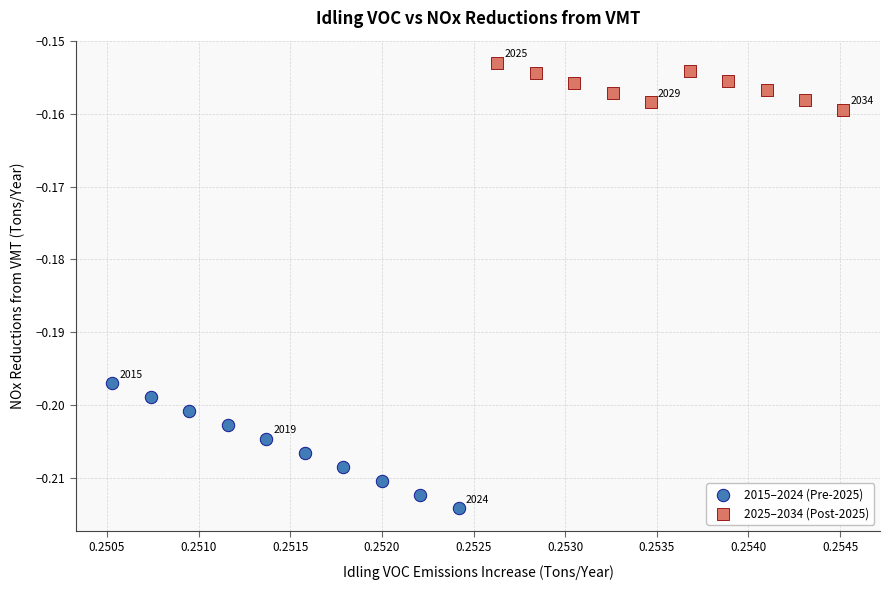

Which series reaches the minimum Y coordinate?

2015–2024 (Pre-2025)